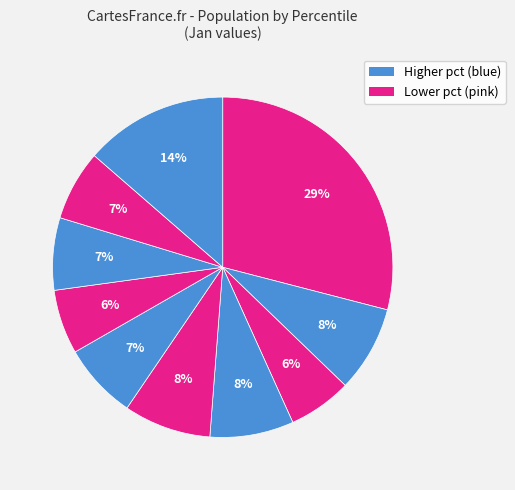

To the nearest percent, what is the difference between the largest and smallest slice percentages?

23%